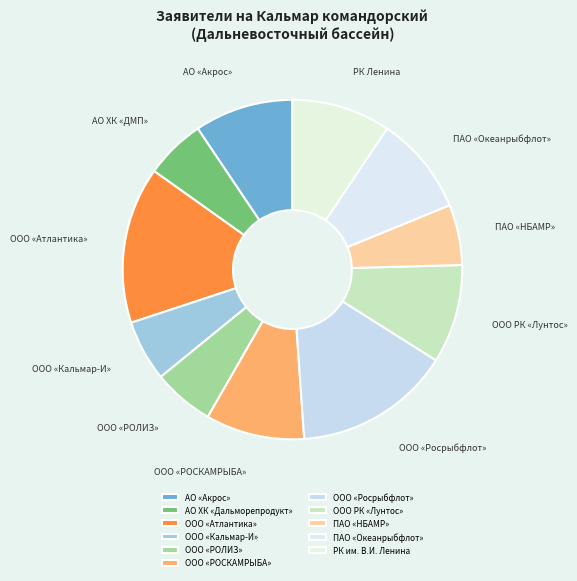

How many slices are in this pie chart?

11